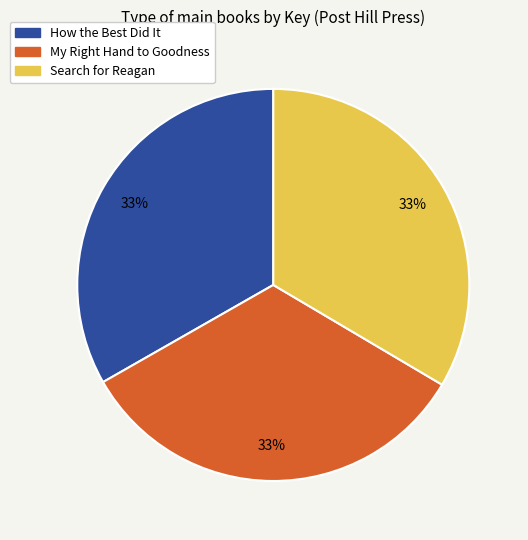

To the nearest percent, what portion does Search for Reagan represent?

33%